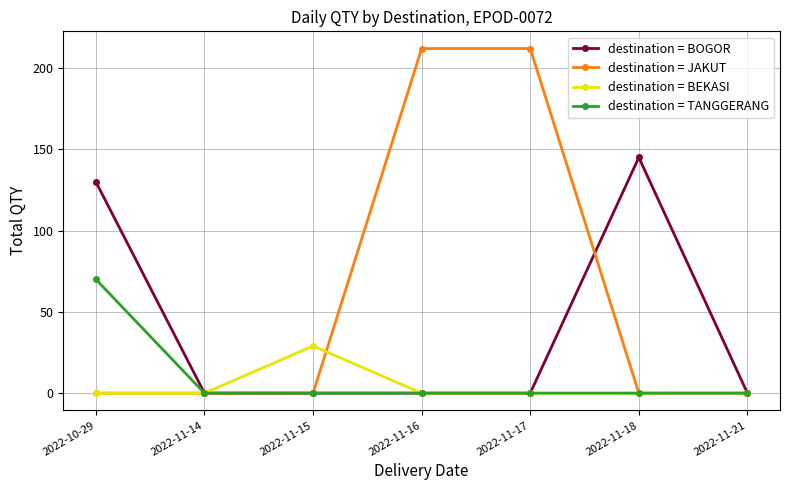

Reading right to left, what are all the values shown in this chart?

destination = BOGOR: 2022-11-21=0	2022-11-18=145	2022-11-17=0	2022-11-16=0	2022-11-15=0	2022-11-14=0	2022-10-29=130
destination = JAKUT: 2022-11-21=0	2022-11-18=0	2022-11-17=212	2022-11-16=212	2022-11-15=0	2022-11-14=0	2022-10-29=0
destination = BEKASI: 2022-11-21=0	2022-11-18=0	2022-11-17=0	2022-11-16=0	2022-11-15=29	2022-11-14=0	2022-10-29=0
destination = TANGGERANG: 2022-11-21=0	2022-11-18=0	2022-11-17=0	2022-11-16=0	2022-11-15=0	2022-11-14=0	2022-10-29=70